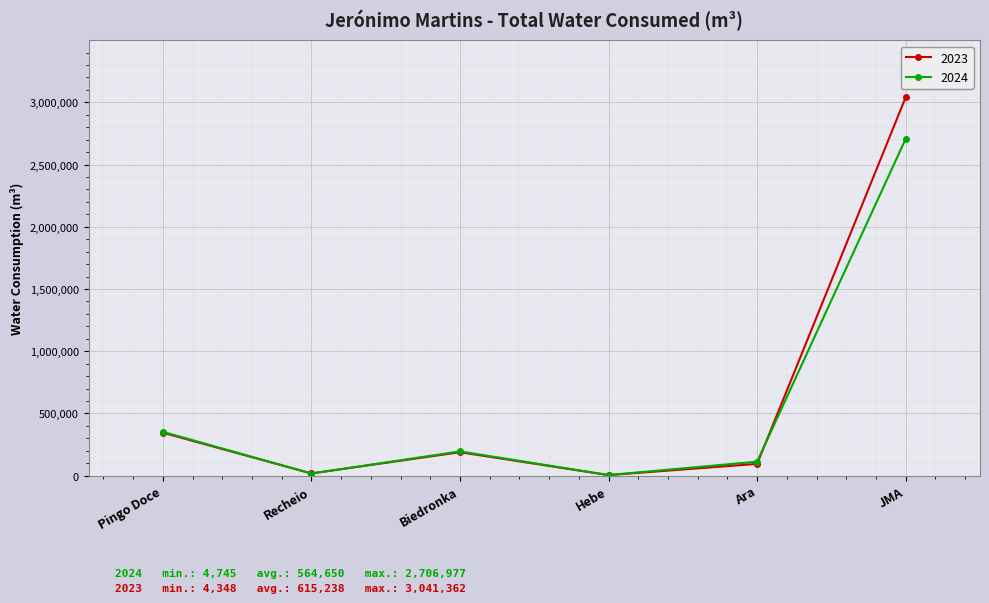

What is the maximum value for 2024?

2706977